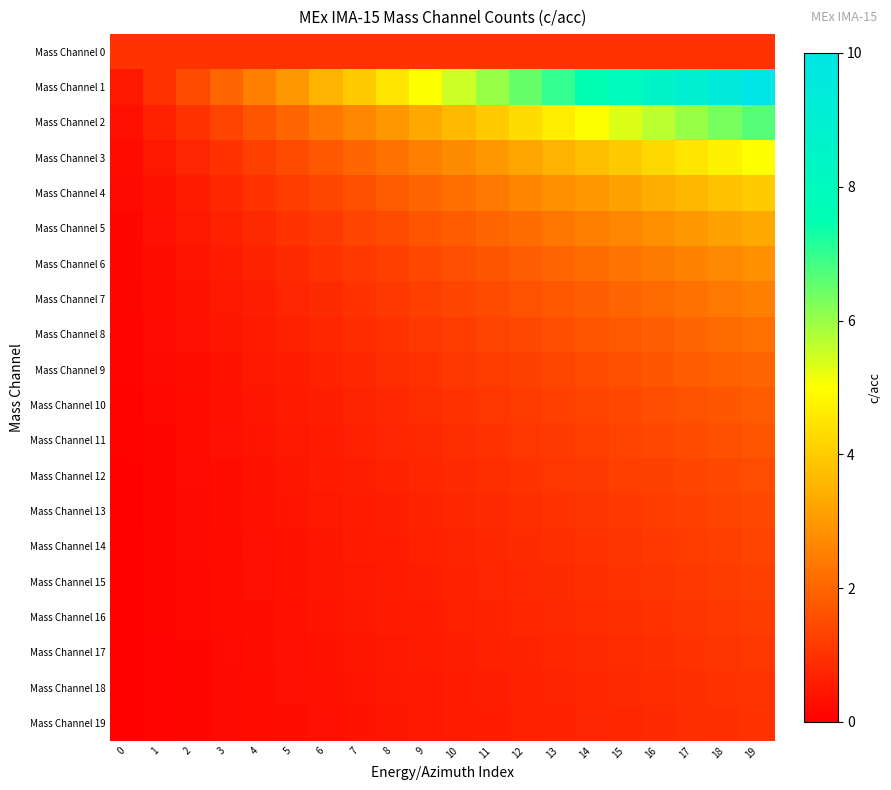

List the series in order of their peak value, highest first.

Mass Channel 1, Mass Channel 2, Mass Channel 3, Mass Channel 4, Mass Channel 5, Mass Channel 6, Mass Channel 7, Mass Channel 8, Mass Channel 9, Mass Channel 10, Mass Channel 11, Mass Channel 12, Mass Channel 13, Mass Channel 14, Mass Channel 15, Mass Channel 16, Mass Channel 17, Mass Channel 18, Mass Channel 0, Mass Channel 19